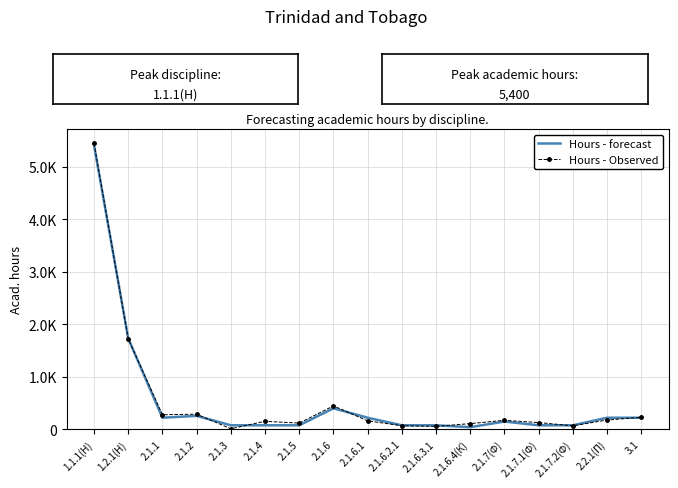

Reading left to right, transcribe all the data shown in this chart.

Hours - forecast: 5412.0	1728.0	216.0	252.0	72.0	72.0	72.0	396.0	216.0	72.0	72.0	36.0	144.0	72.0	72.0	216.0	216.0
Hours - Observed: 5443.8	1718.2	273.4	283.6	7.1	148.1	113.8	441.8	156.5	64.1	51.3	104.3	167.0	123.6	62.9	172.4	224.7